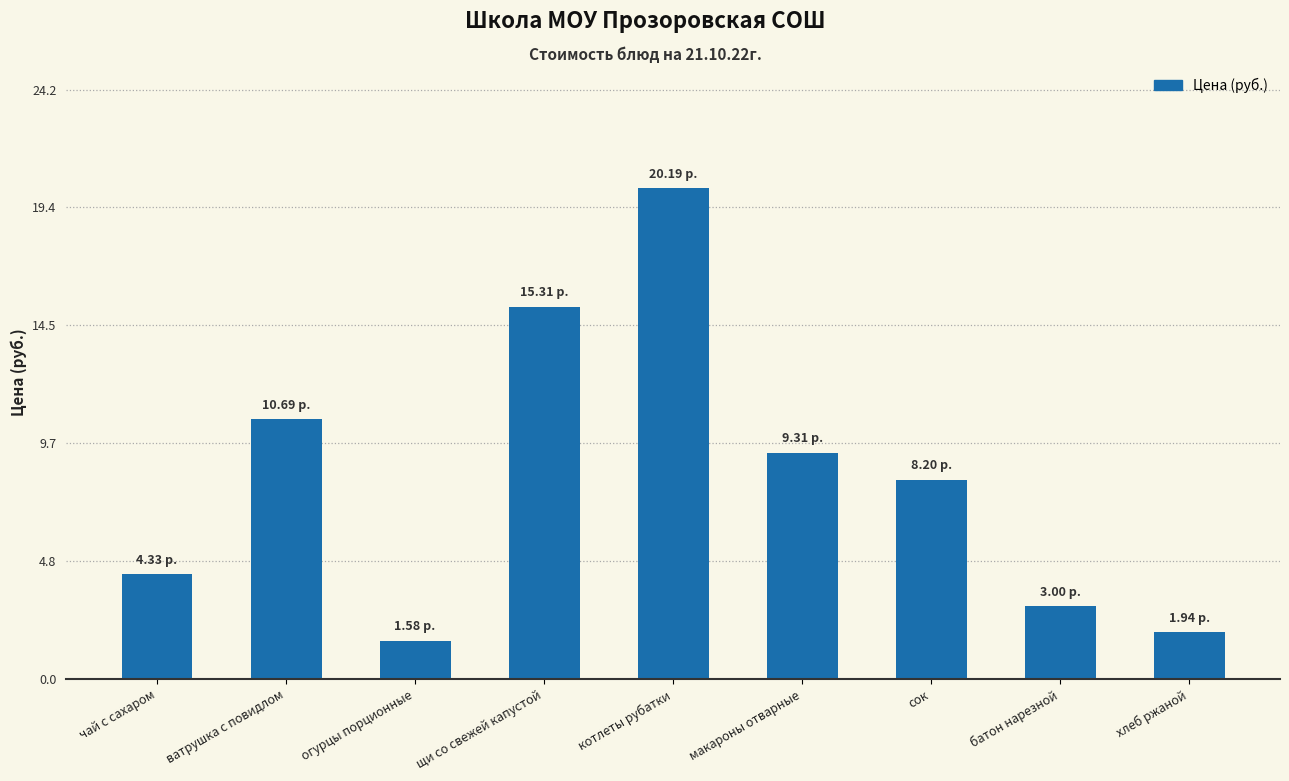

List the labels in order of value, largest first.

котлеты рубатки, щи со свежей капустой, ватрушка с повидлом, макароны отварные, сок, чай с сахаром, батон нарезной, хлеб ржаной, огурцы порционные